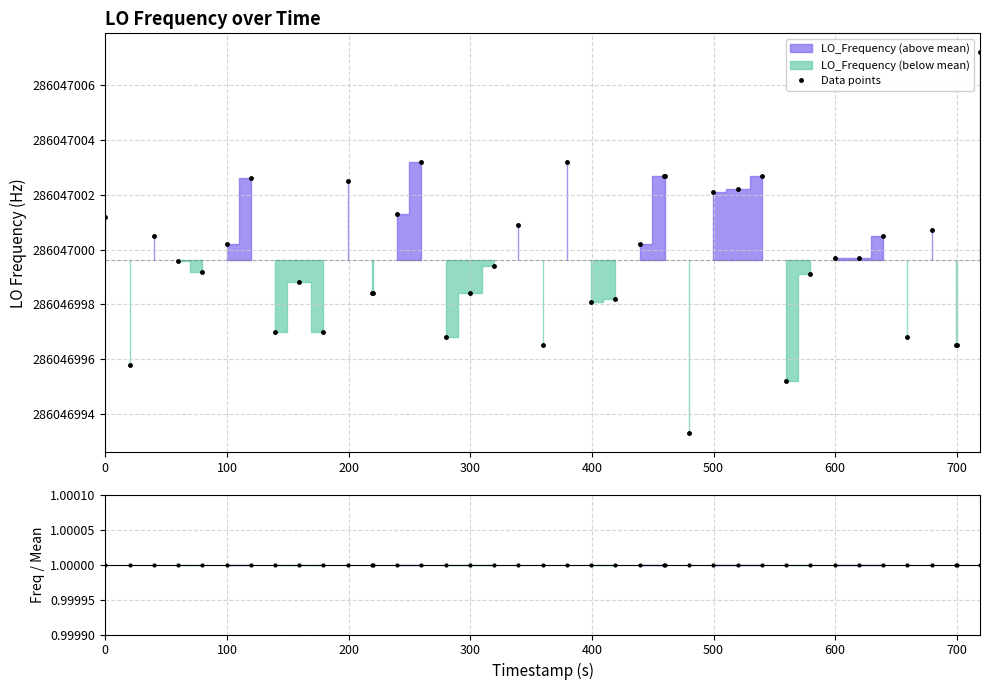

What position from the left is 0?

1